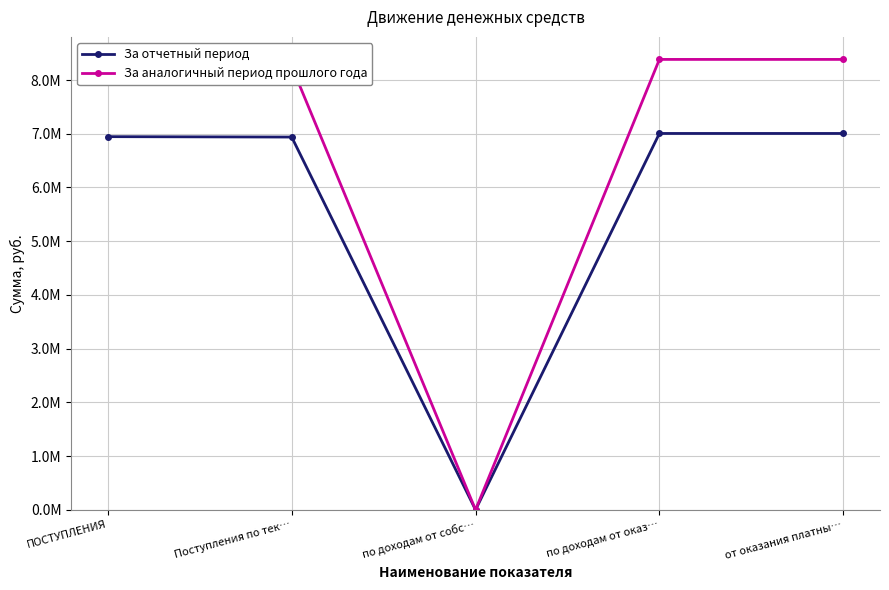

Where does the За аналогичный период прошлого года series first go above 8255322?

ПОСТУПЛЕНИЯ